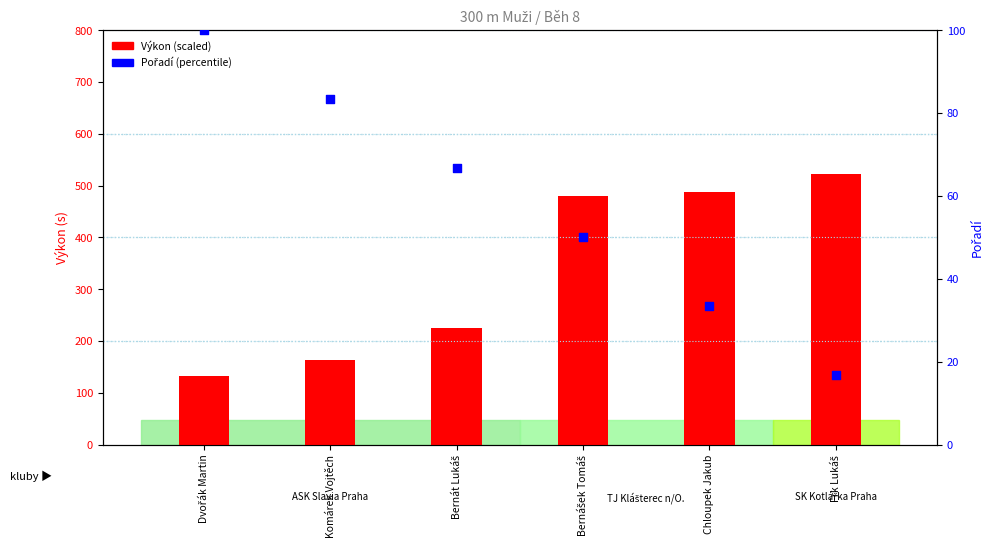

Which series reaches the maximum Y coordinate?

Výkon (scaled)